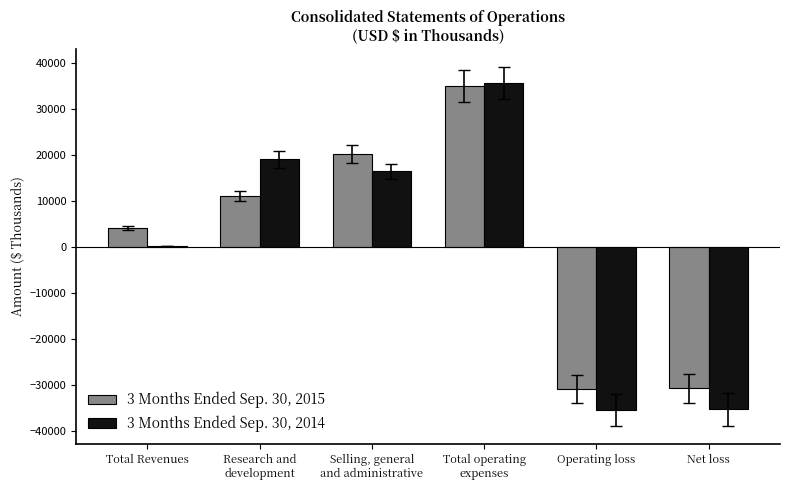

What is the sum of all 3 Months Ended Sep. 30, 2015 values?

9026